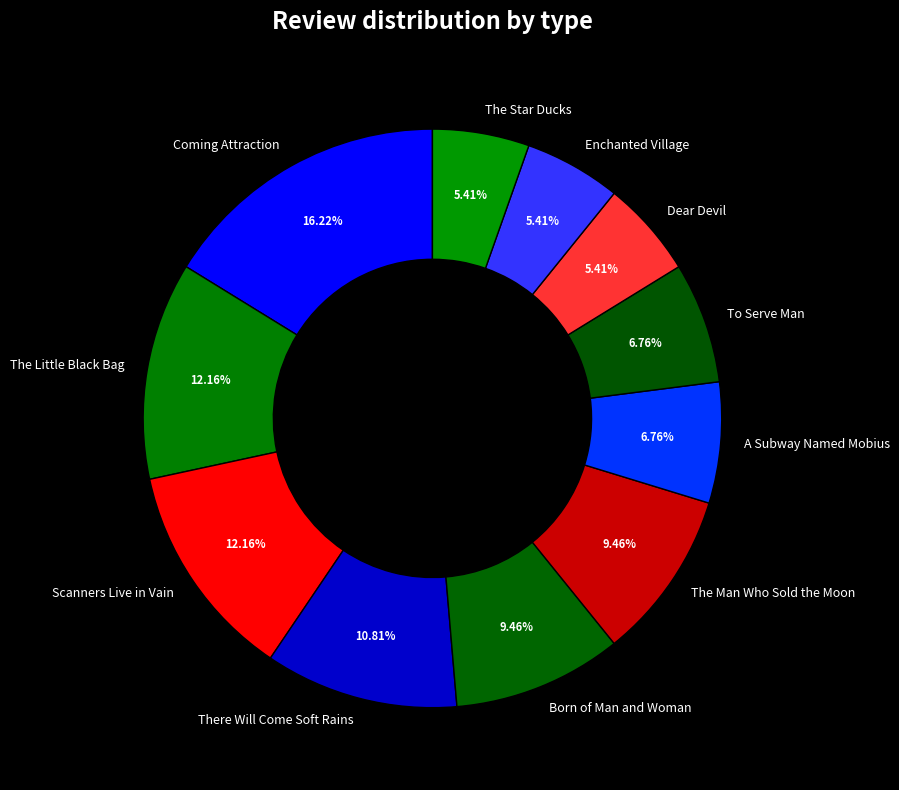

How much of the chart is everything except Dear Devil?

94.6%